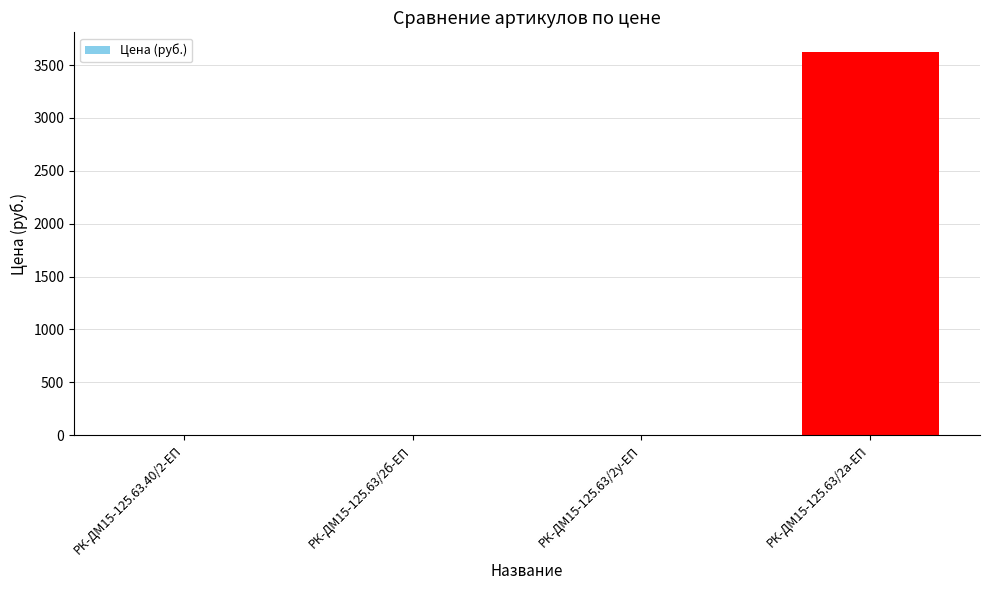

What is the change in value from РК-ДМ15-125.63/2у-ЕП to РК-ДМ15-125.63/2а-ЕП?

+3628.0